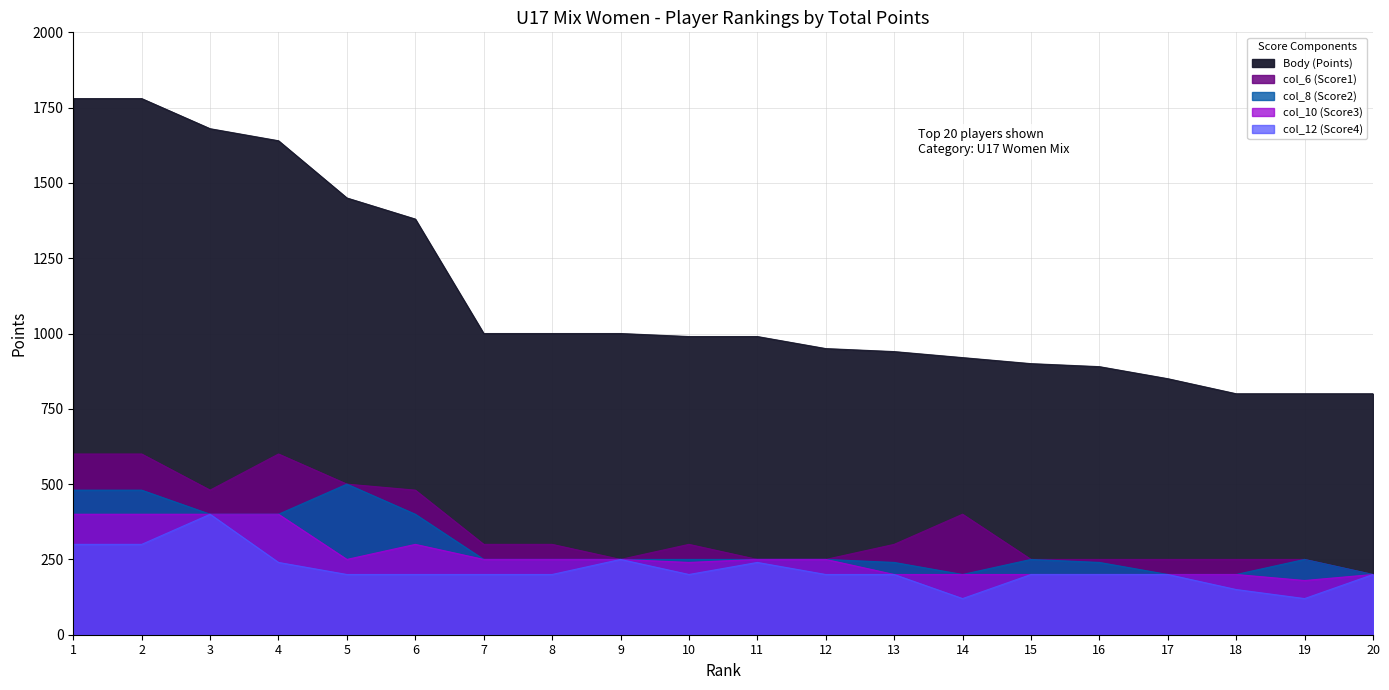

Which series changed the most between 10 and 11?

col_6 (Score1)